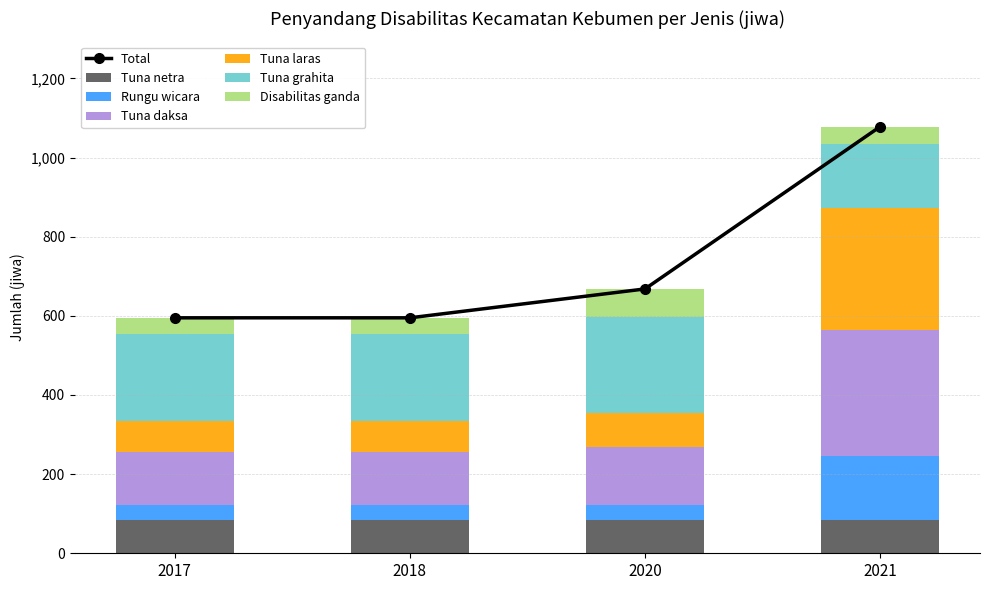

List the labels in order of Tuna daksa value, largest first.

2021, 2020, 2017, 2018